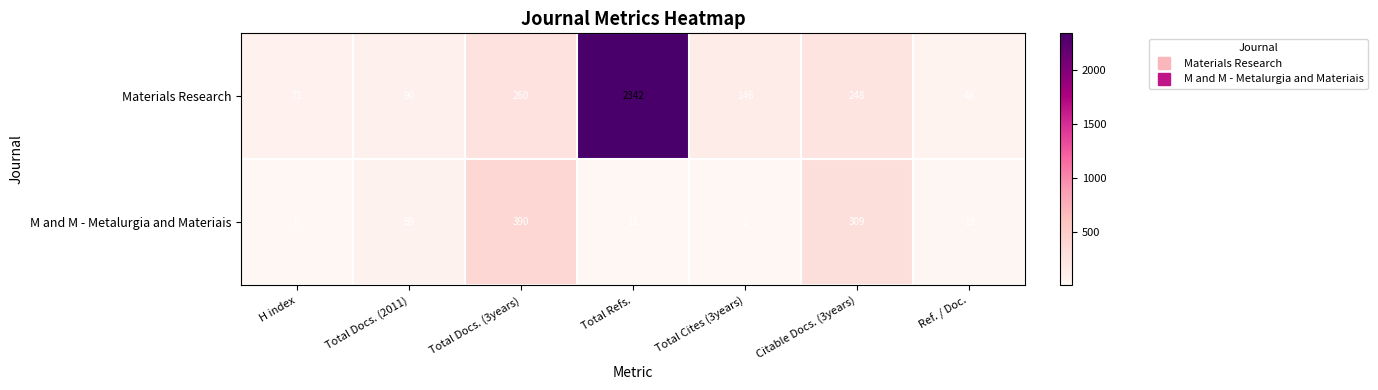

Which category has the lowest value across all series?

Total Cites (3years)